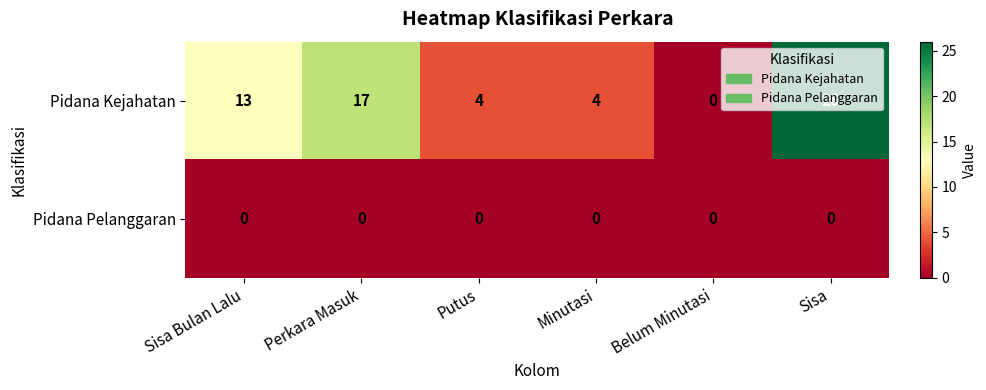

What is the difference between the highest and lowest values at Putus?

4